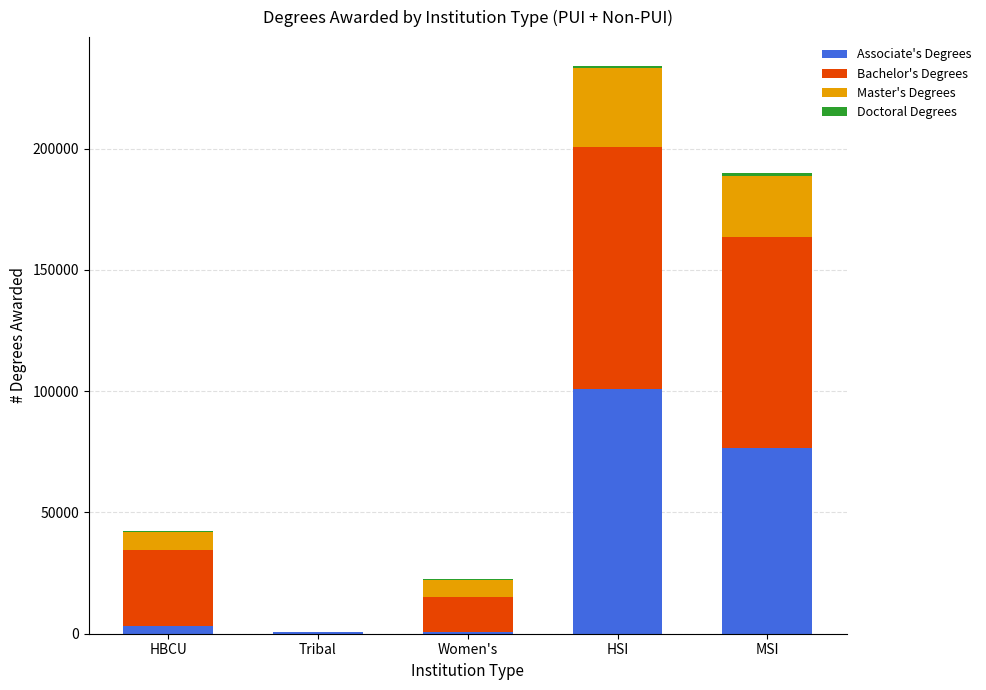

Are the bars grouped side by side (vs. stacked)?

No